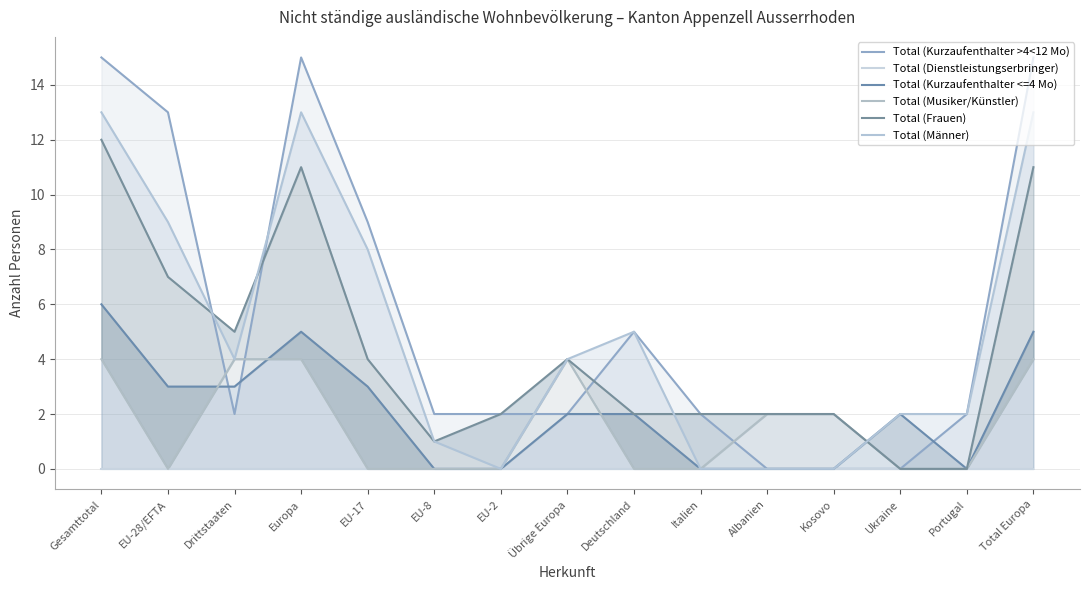

True or false: Total (Kurzaufenthalter >4<12 Mo) and Total (Dienstleistungserbringer) cross at least once.

False